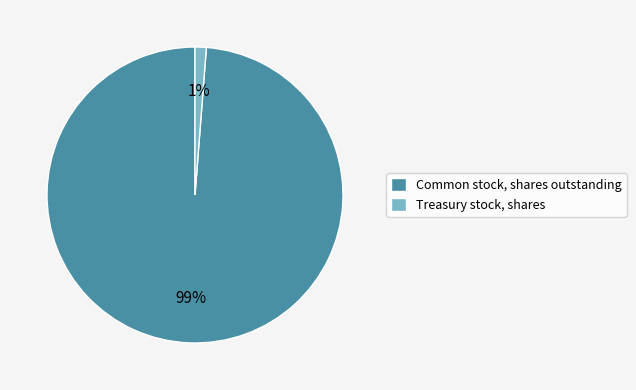

Combined, do Common stock, shares outstanding and Treasury stock, shares account for over 50%?

Yes